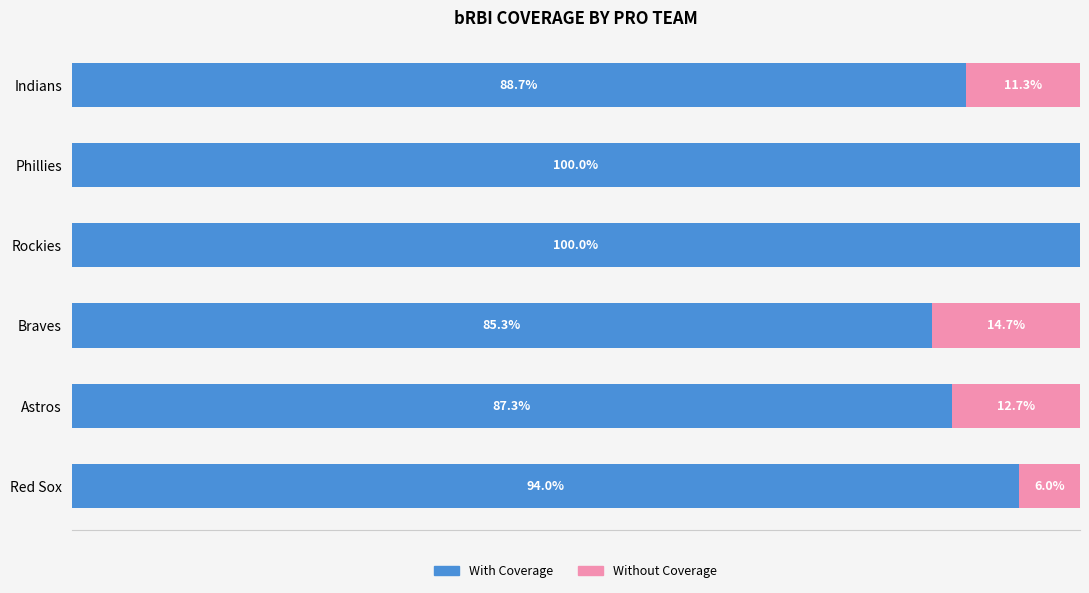

Where is With Coverage nearest to the value 92?

Red Sox